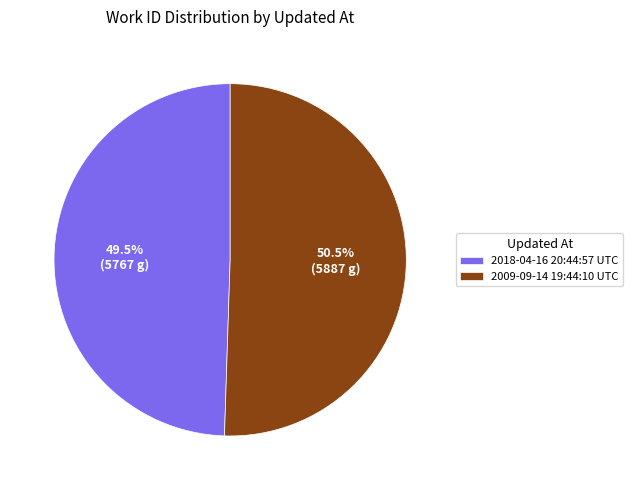

Which has a higher value, 2009-09-14 19:44:10 UTC or 2018-04-16 20:44:57 UTC?

2009-09-14 19:44:10 UTC